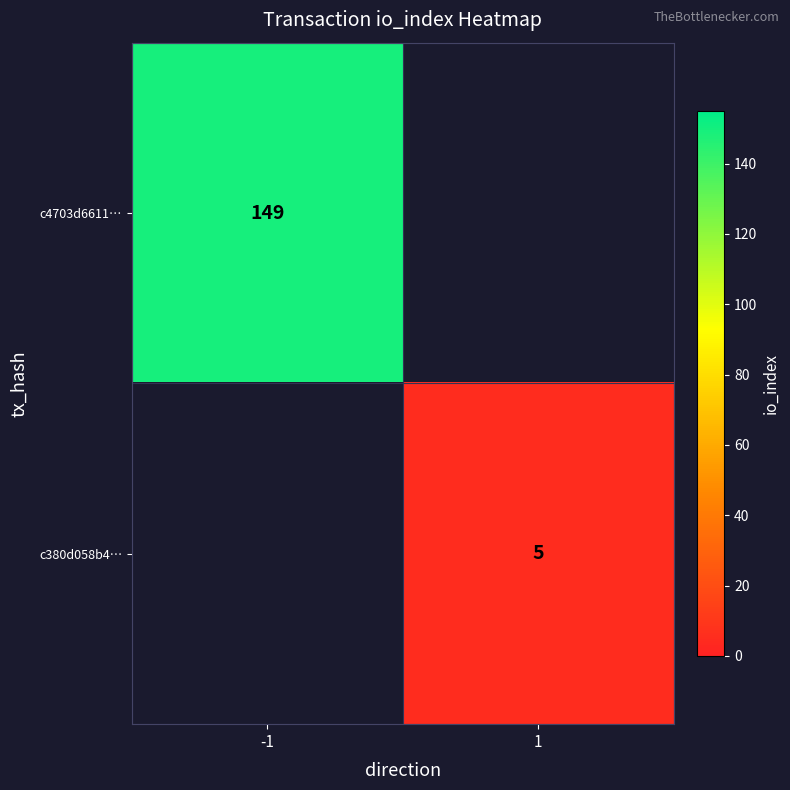

Is it true that c4703d6611… equals 149 at -1?

True